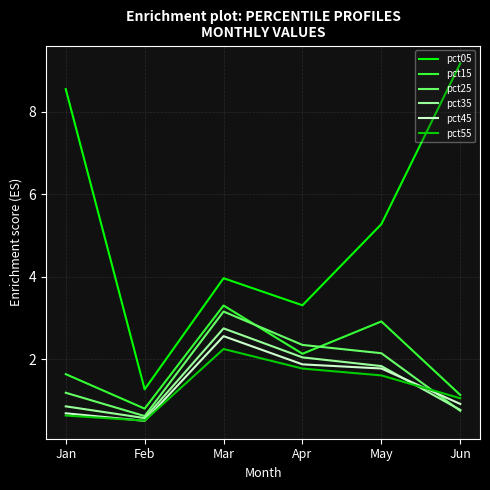

Does the chart display data point markers on the line(s)?

No